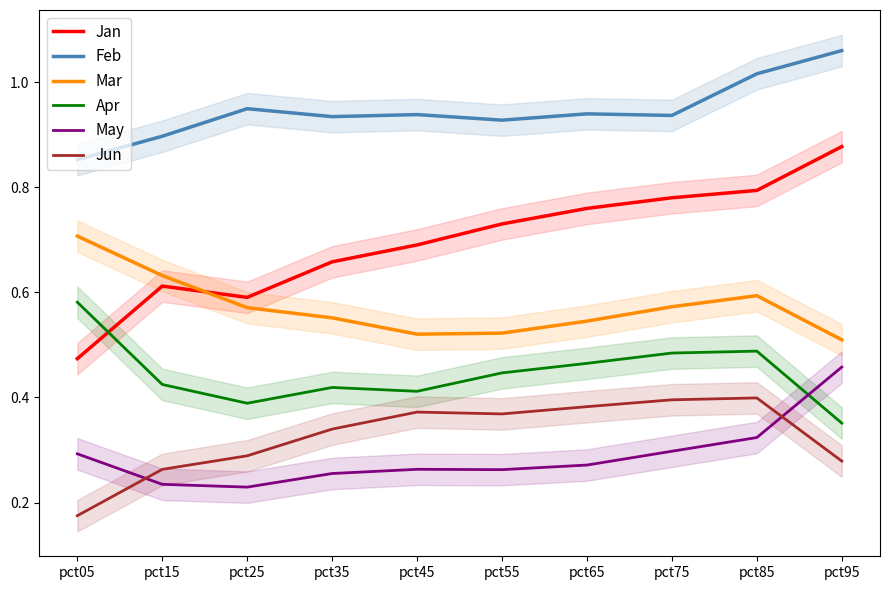

Which series has the widest spread of values?

Jan